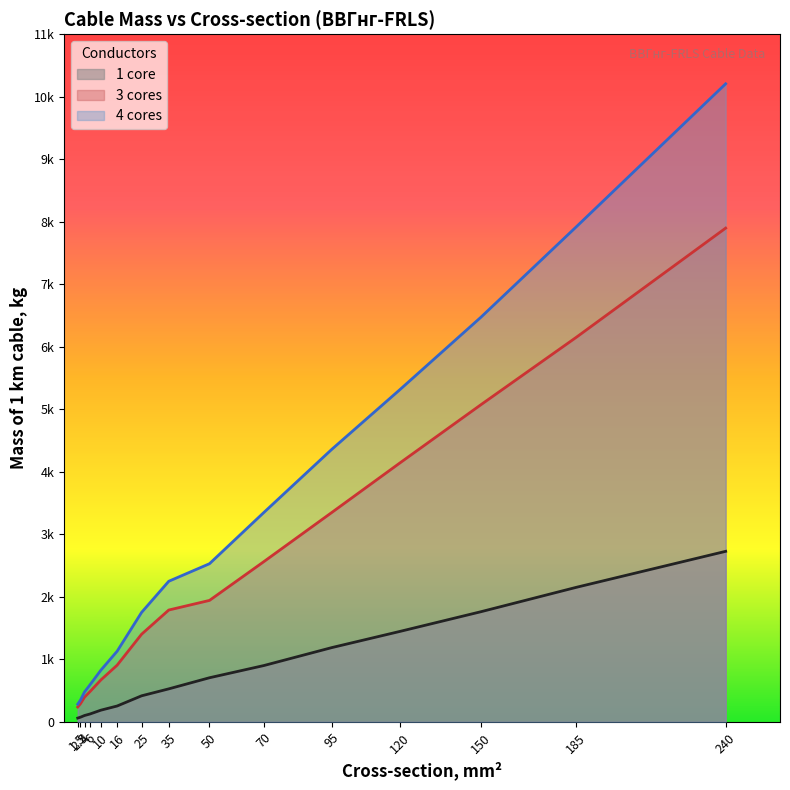

Between 1.5 and 10, which is larger?

10